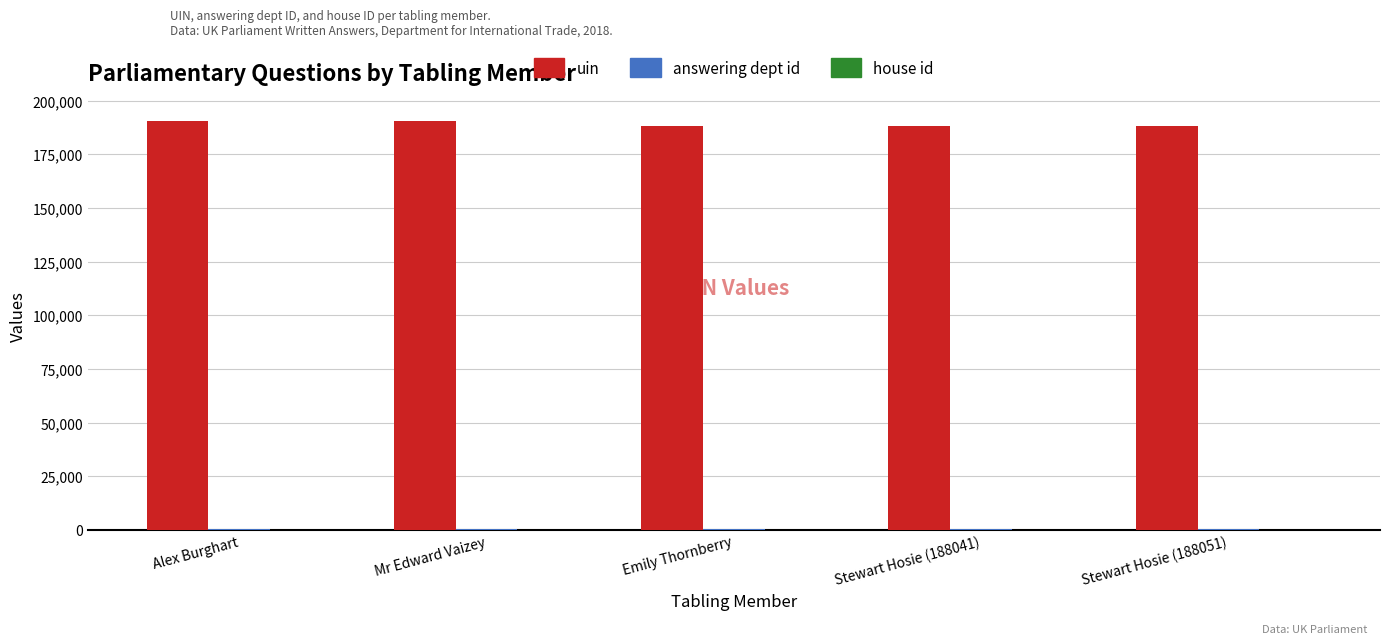

Which series has the largest total across all categories?

uin